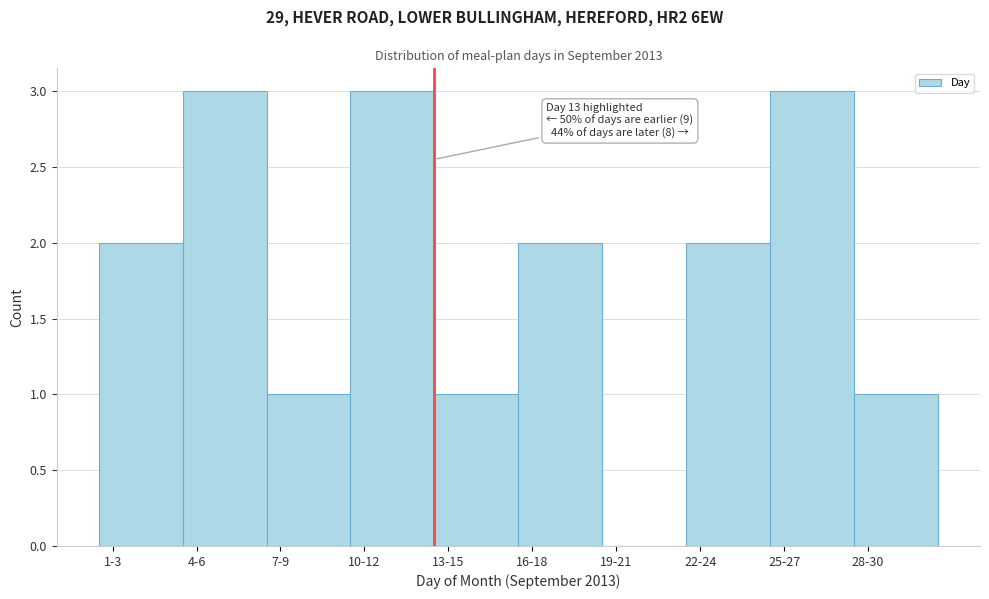

Reading right to left, extract all data points from this chart.

28-30=1	25-27=3	22-24=2	19-21=0	16-18=2	13-15=1	10-12=3	7-9=1	4-6=3	1-3=2